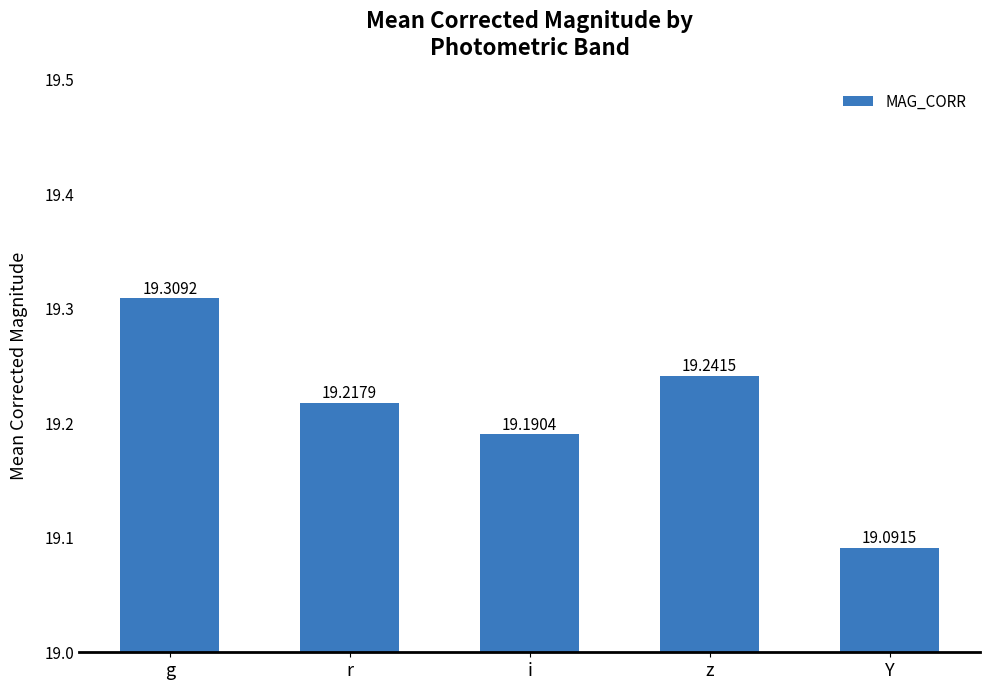

What is the greatest value displayed?

19.3